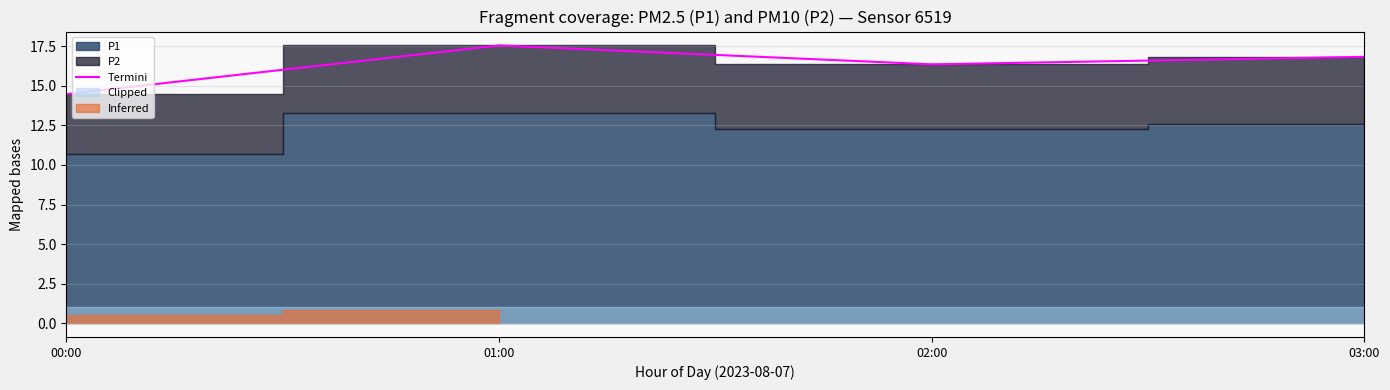

Which category has the highest value across all series?

01:00